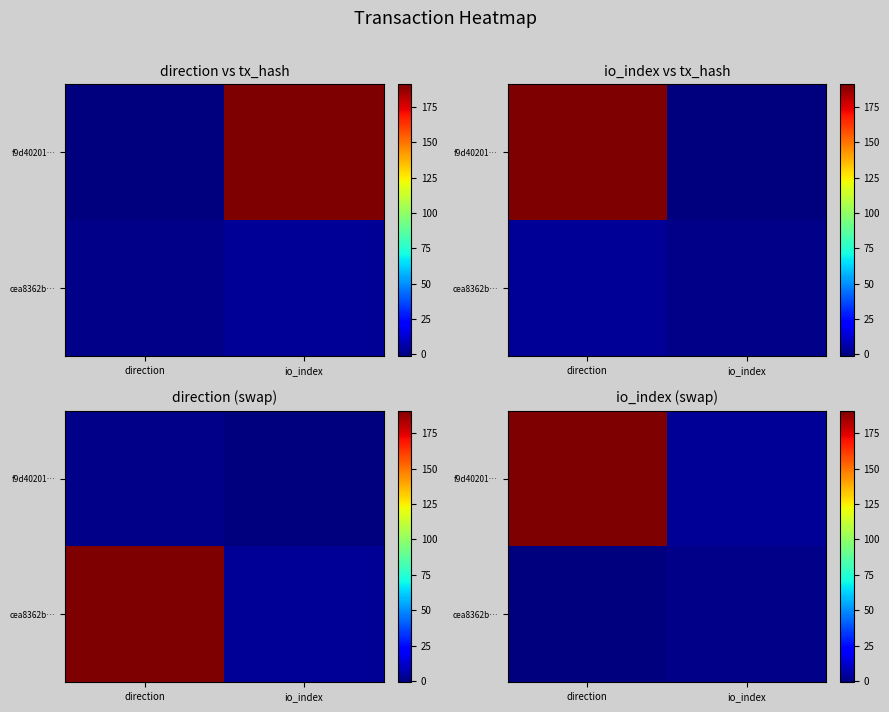

At how many categories does at least one series exceed 144?

1